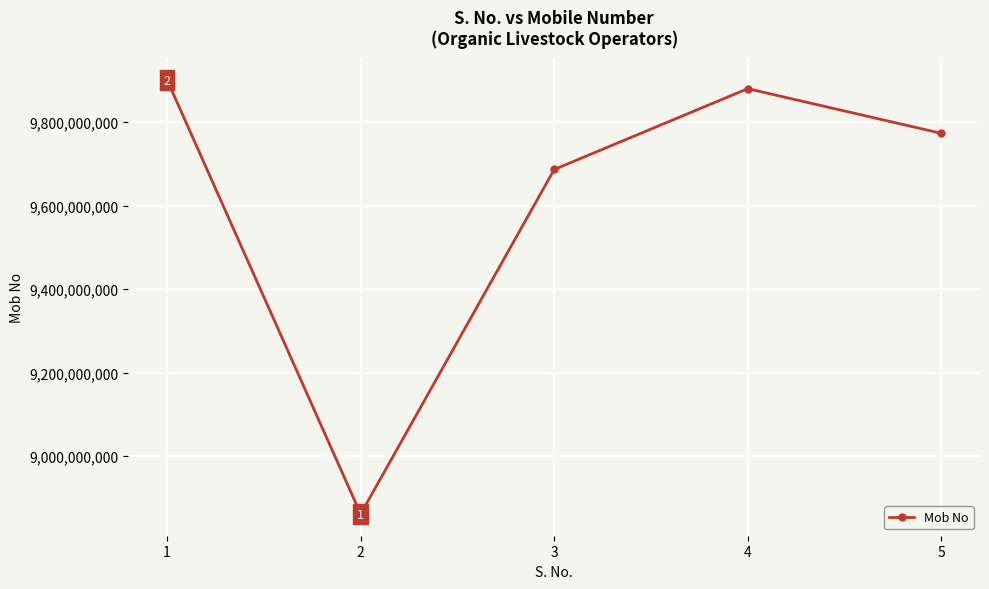

Rank the categories by value from lowest to highest.

2, 3, 5, 4, 1